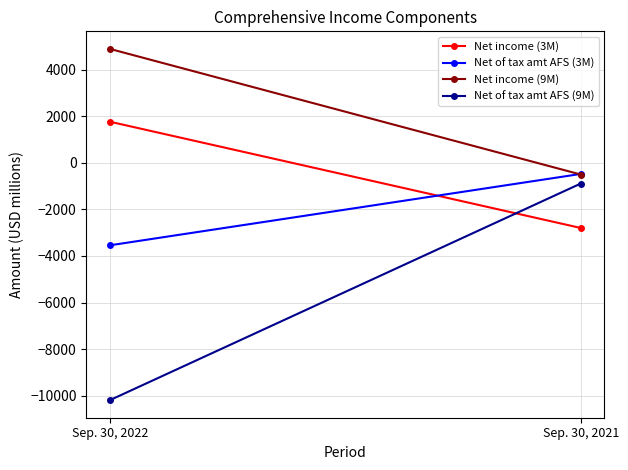

What is the difference between the highest and lowest values at Sep. 30, 2021?

2324